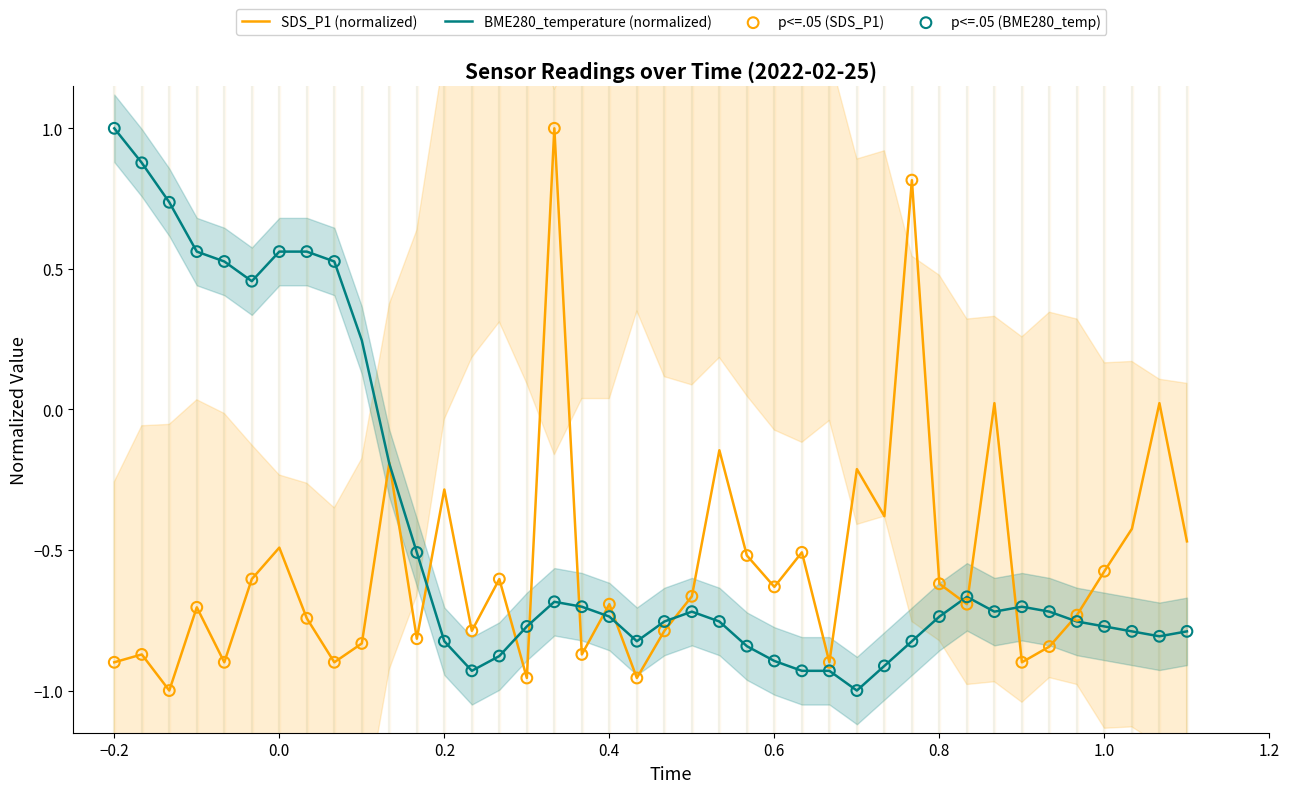

Which series reaches the minimum Y coordinate?

SDS_P1